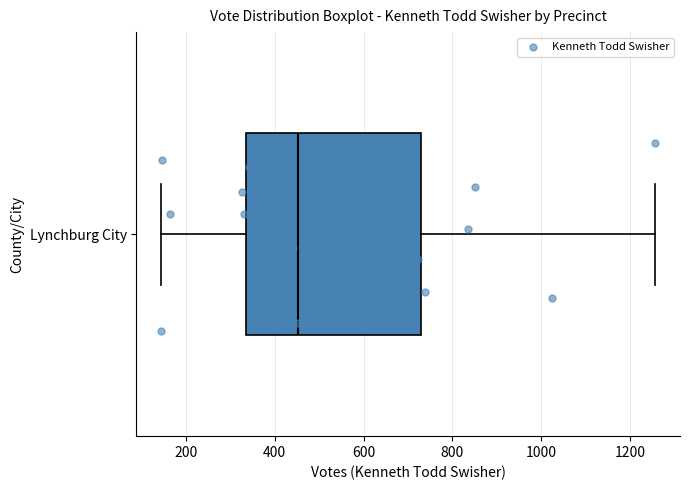

Transcribe this box plot: give where the median line is, the range the box spans, and where the two whiskers end, as read against the x-axis. The values are not printed on the chart, so give them approximately, as read against the axis.

median 460, box 340 to 740, whiskers 140 to 1260